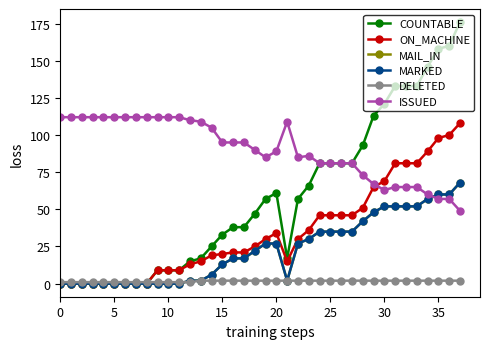

List the series in order of their peak value, highest first.

COUNTABLE, ISSUED, ON_MACHINE, MAIL_IN, MARKED, DELETED